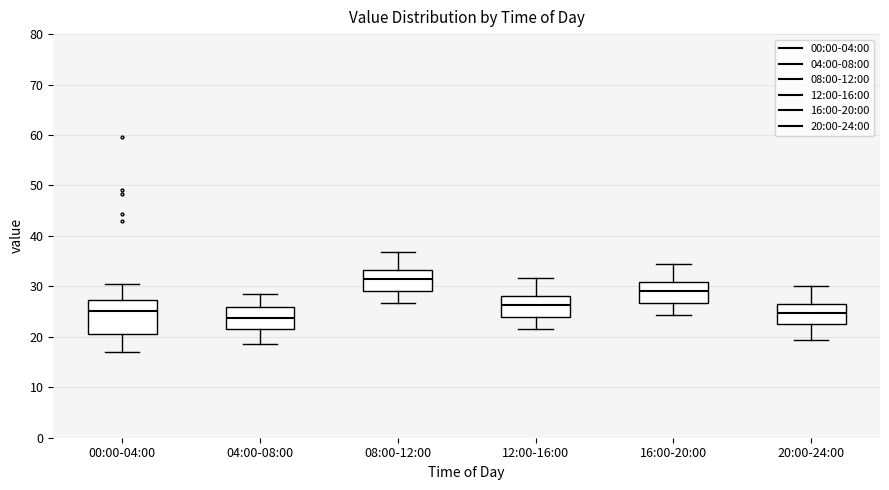

Comparing the boxes themselves (not the whiskers), which one is the tallest?

00:00-04:00